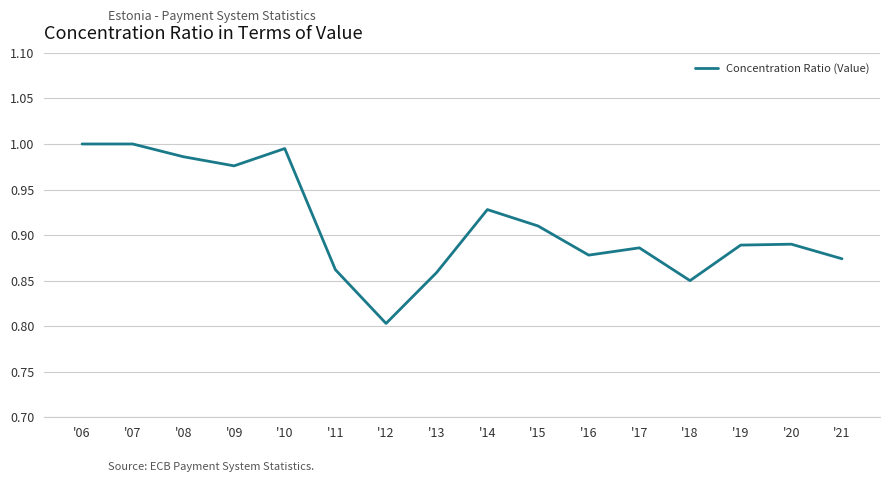

At which category does the chart reach its minimum across all series?

'12